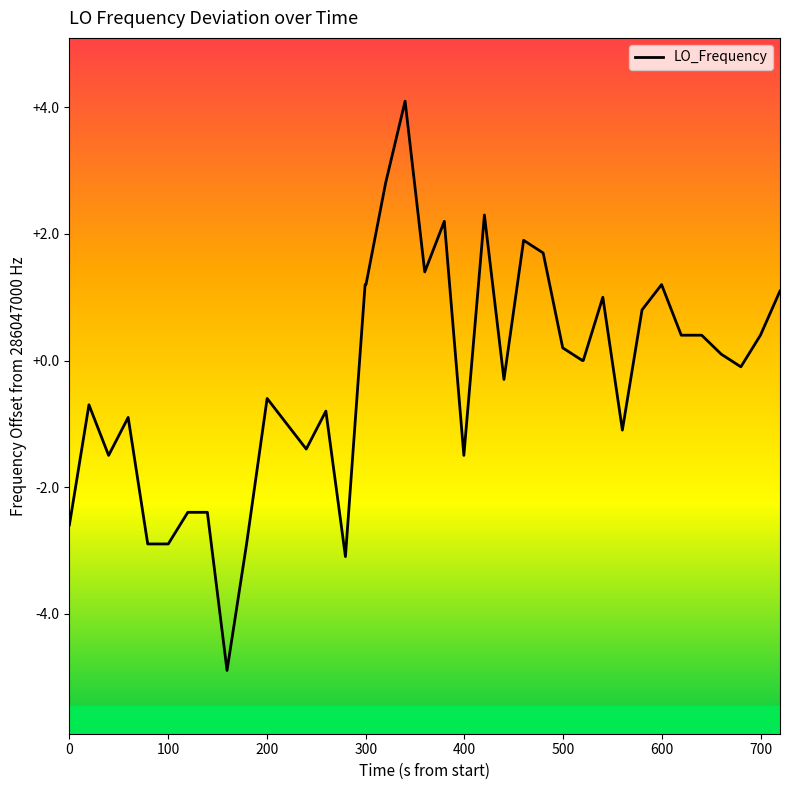

What is the difference between the maximum and minimum values?

9.0